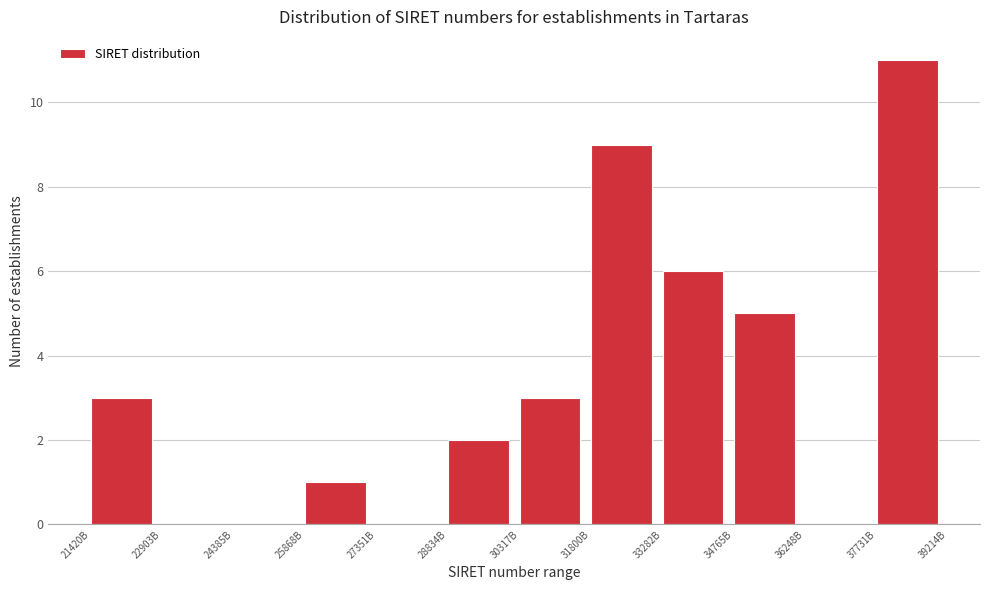

Reading left to right, transcribe all the data shown in this chart.

21420B=3	22903B=0	24385B=0	25868B=1	27351B=0	28834B=2	30317B=3	31800B=9	33282B=6	34765B=5	36248B=0	37731B=11